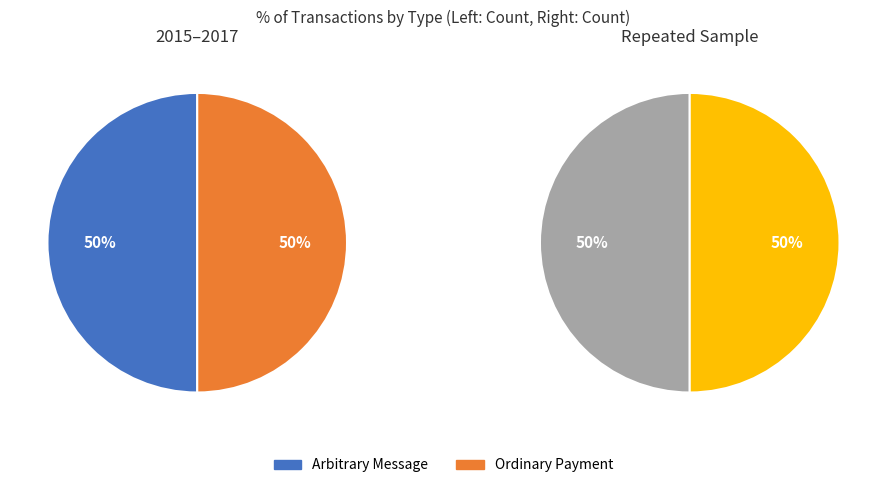

Rank the series by their maximum value, from lowest to highest.

Arbitrary Message, Ordinary Payment